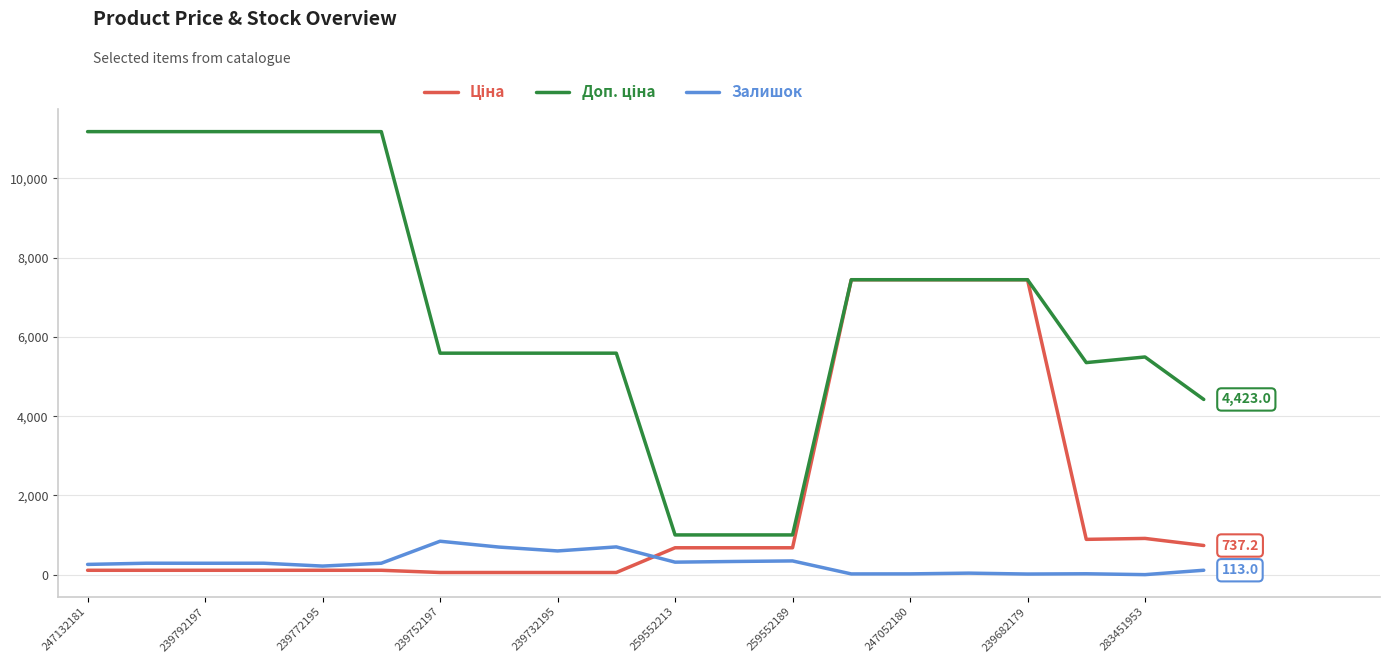

What is the maximum value shown in the chart?

11182.0